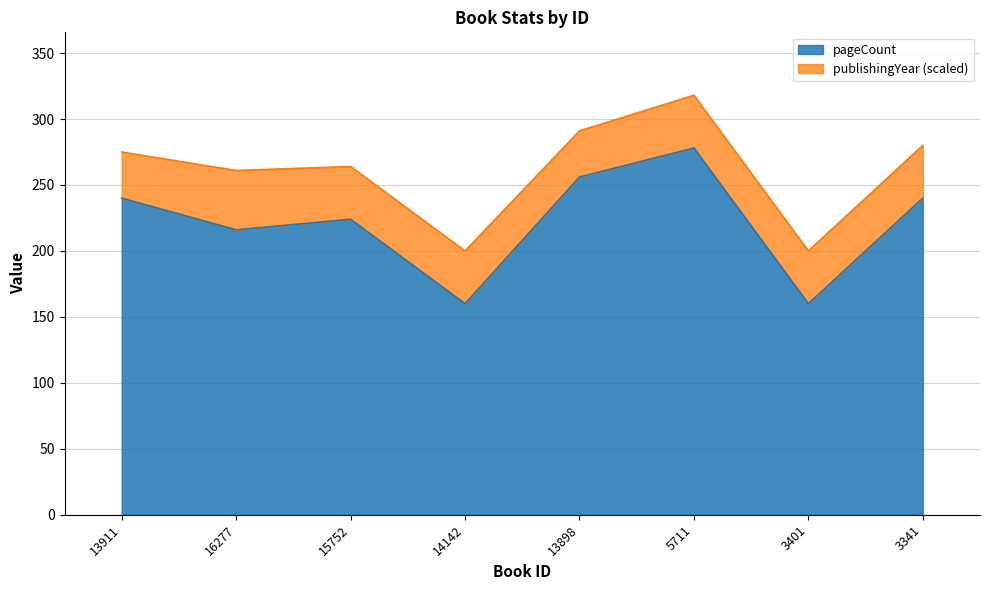

At which category does the chart reach its minimum across all series?

14142